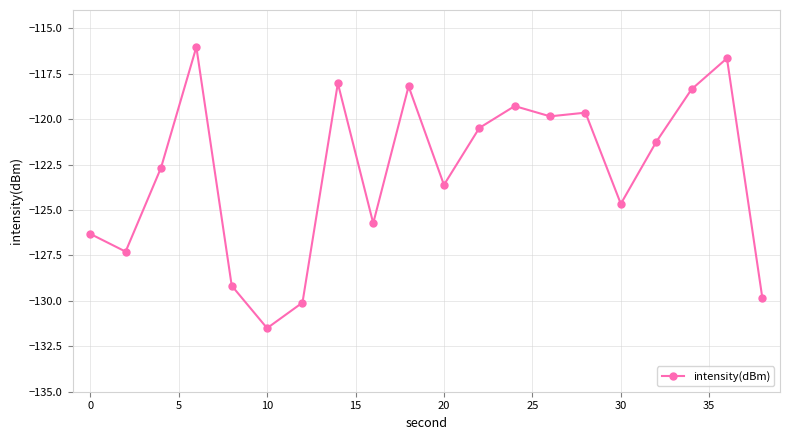

What is the difference between the maximum and minimum values?

15.5